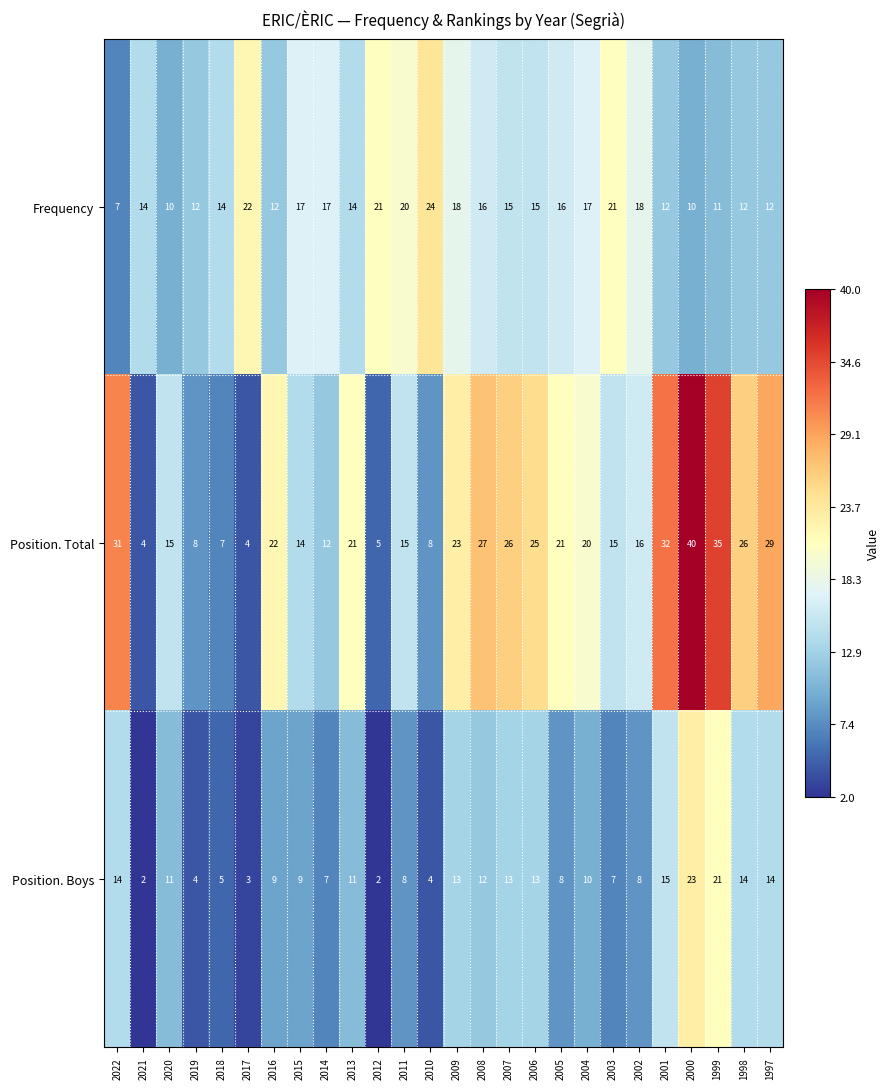

Where is Position. Boys nearest to the value 12?

2008